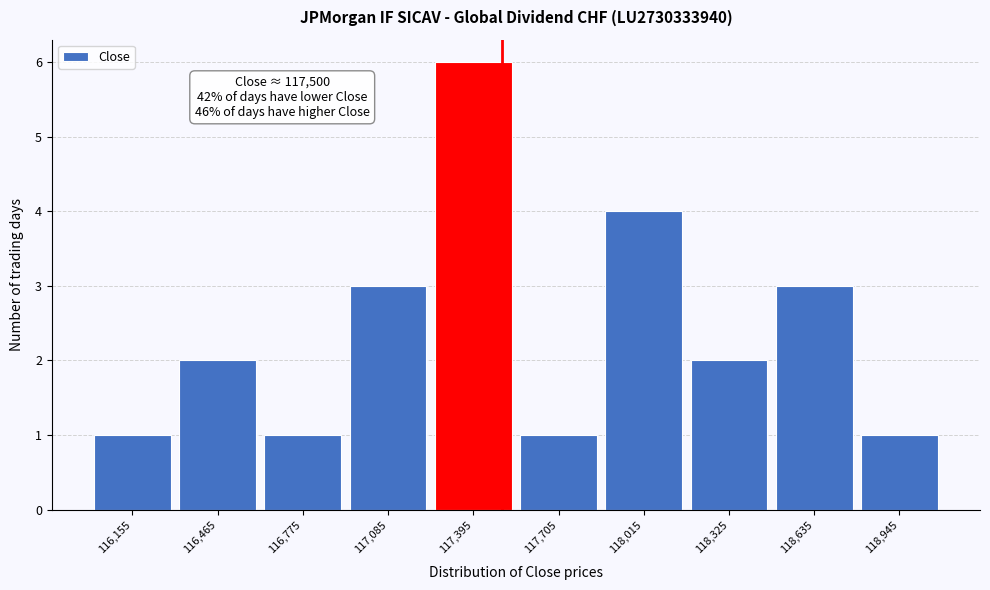

Which range on the x-axis has the tallest bar?

117240 to 117550